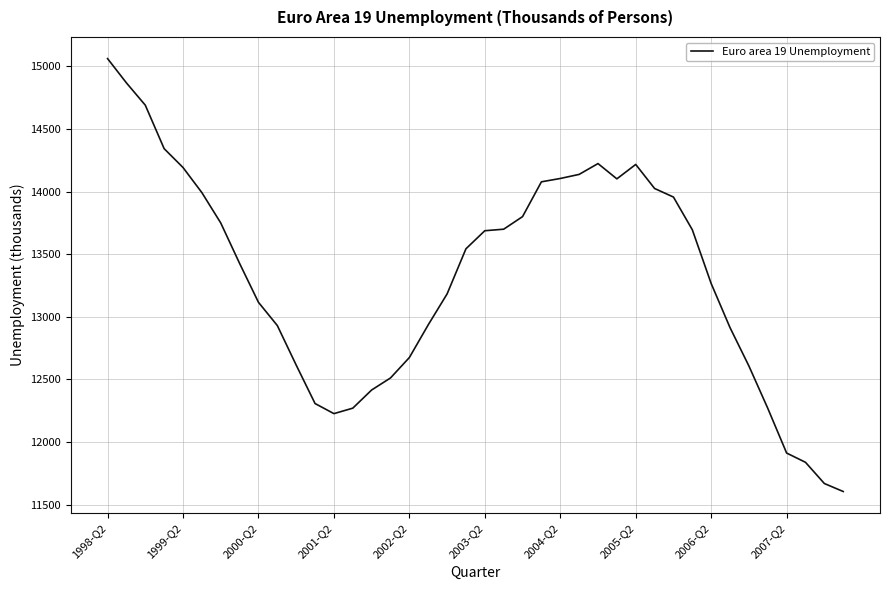

What is the smallest value displayed?

11604.6